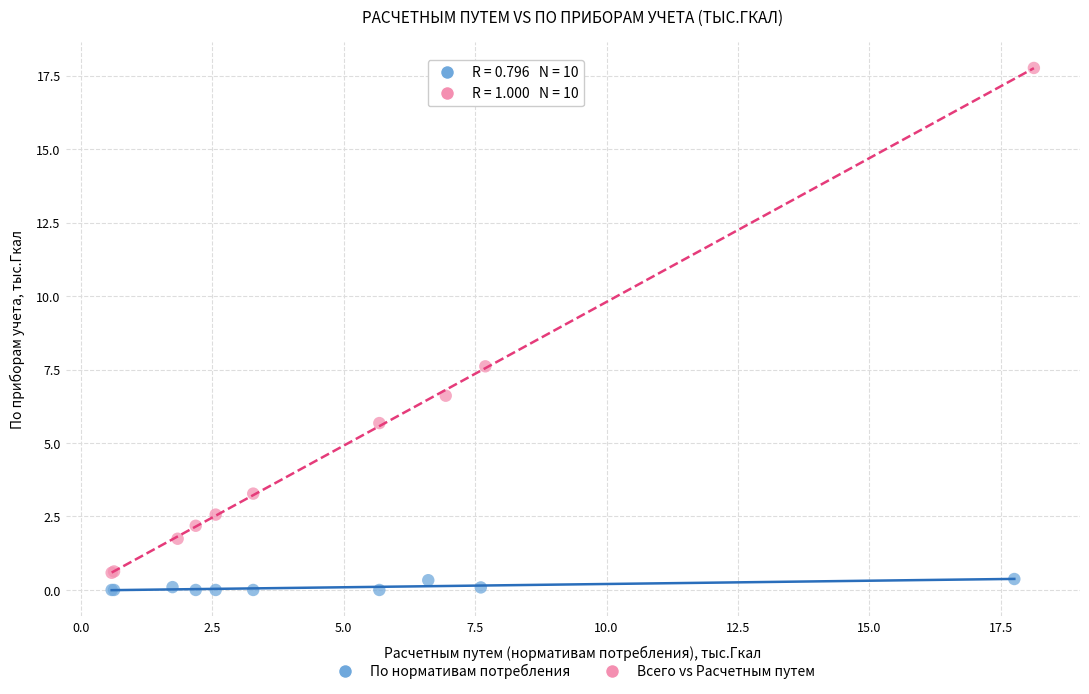

Which series has the widest spread of Y values?

Всего vs Расчетным путем